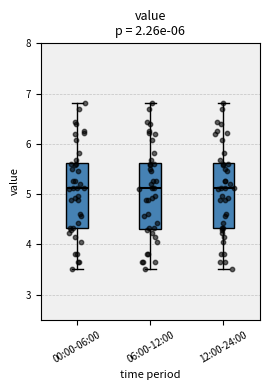

Where is the lower edge of the box for 06:00-12:00 on the y-axis? The values are not printed on the chart, so give them approximately, as read against the axis.

4.3